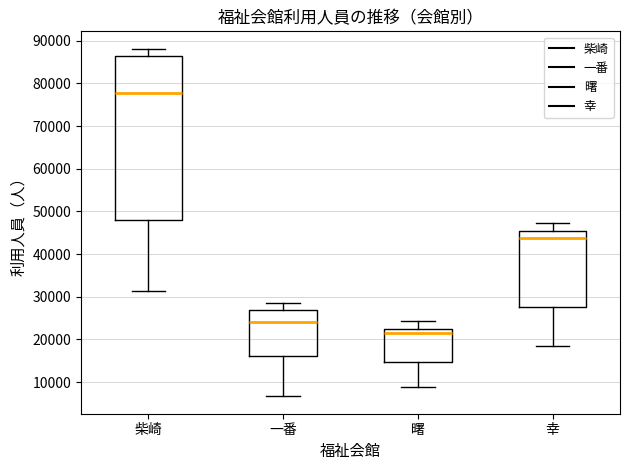

Which box's median line is the lowest?

曙